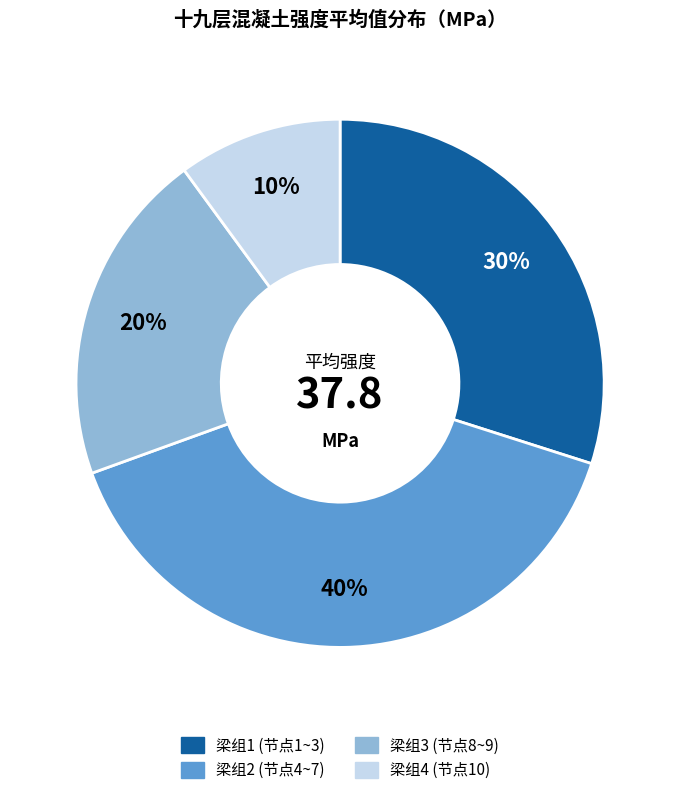

Is there a majority slice in this chart?

No